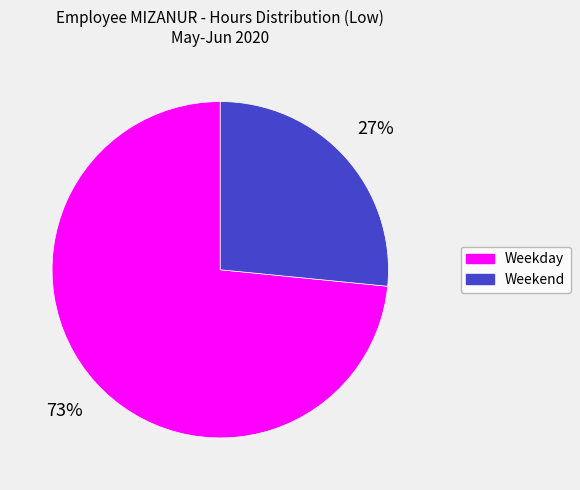

To the nearest percent, what is the average slice percentage?

50%